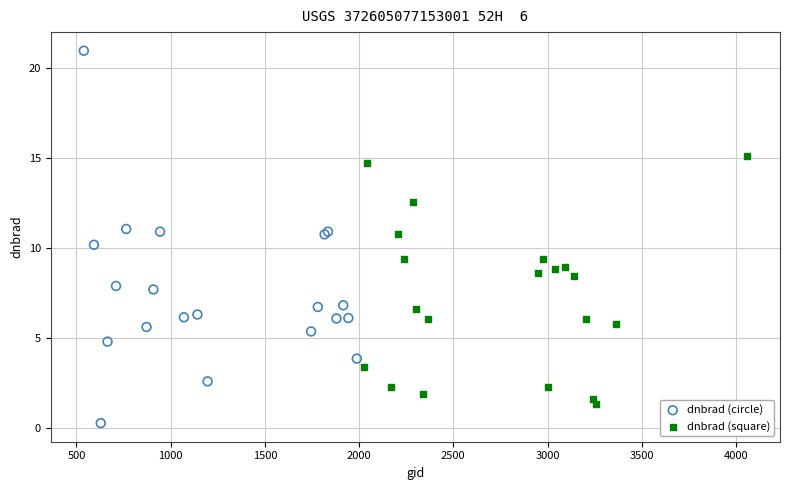

Which series reaches the maximum Y coordinate?

dnbrad (circle)